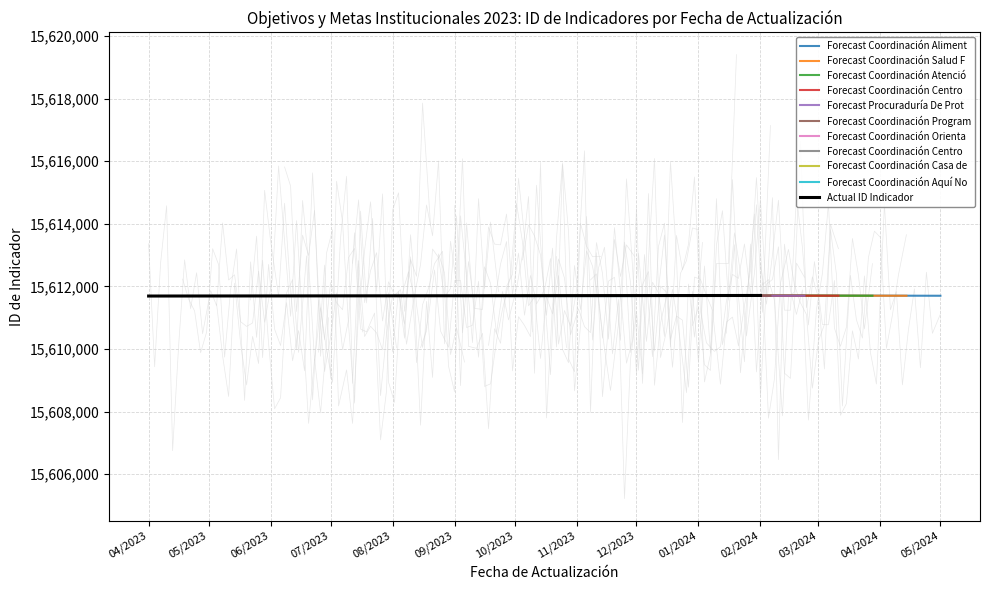

What is the lowest value of the Actual ID Indicador series?

15611692